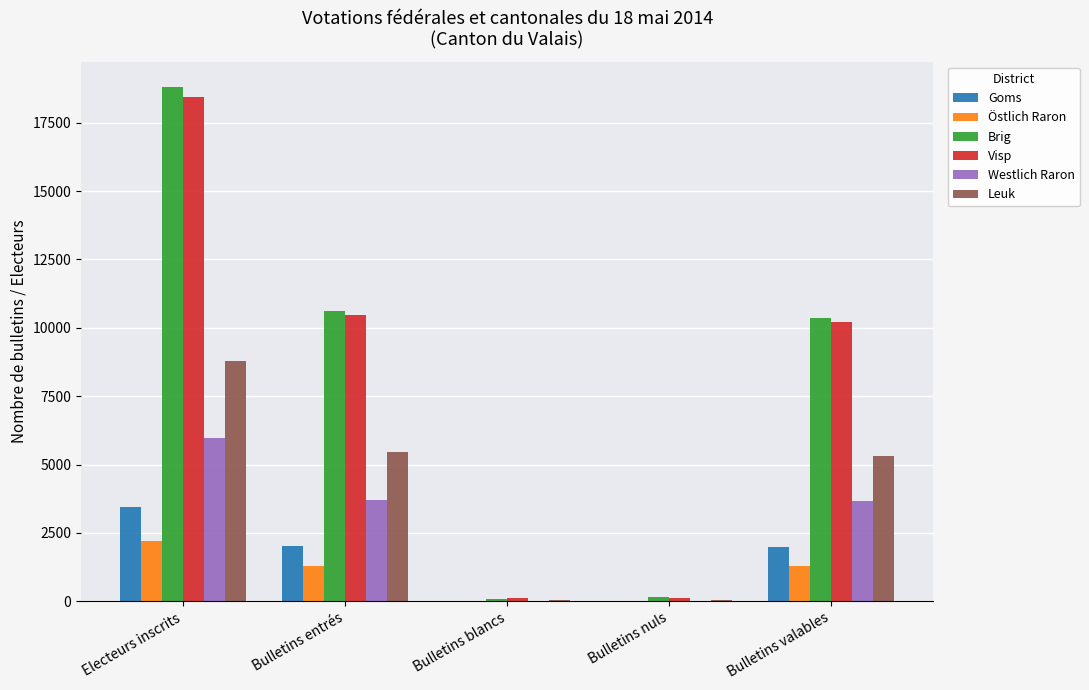

At which label does Brig first exceed 10361?

Electeurs inscrits